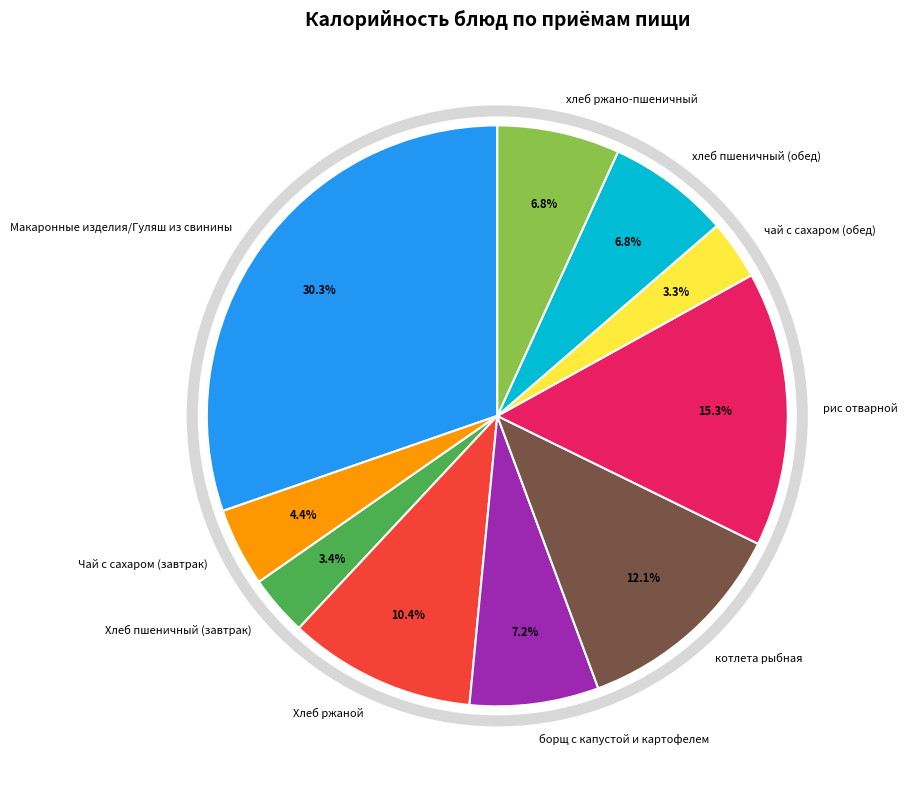

What is the largest slice in the pie chart?

Макаронные изделия/Гуляш из свинины